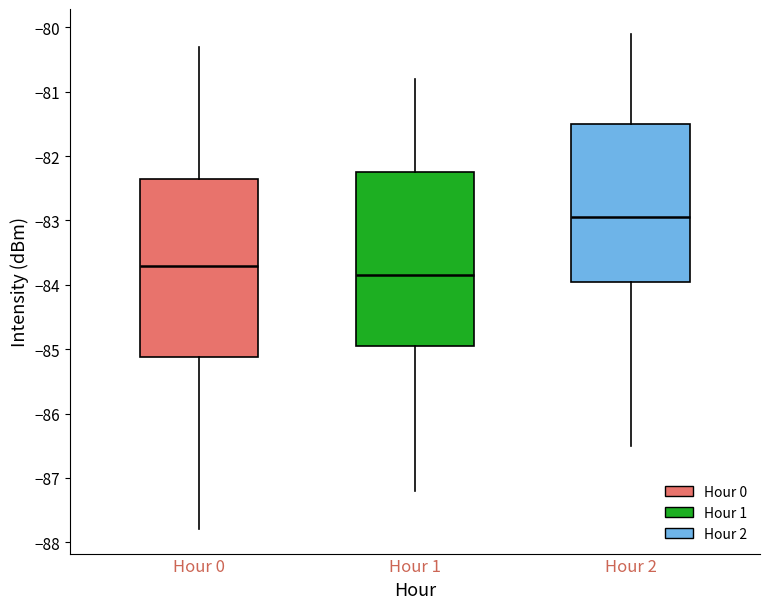

Where does the upper whisker of the box for Hour 0 end on the y-axis? The values are not printed on the chart, so give them approximately, as read against the axis.

-80.3